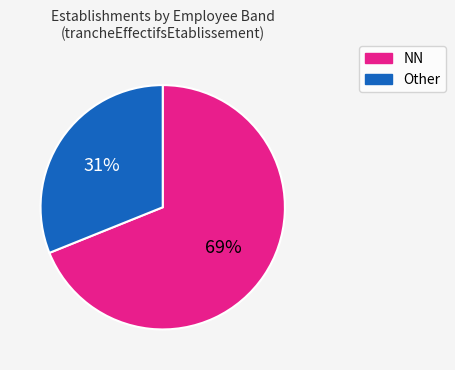

Count the number of slices in the pie.

2